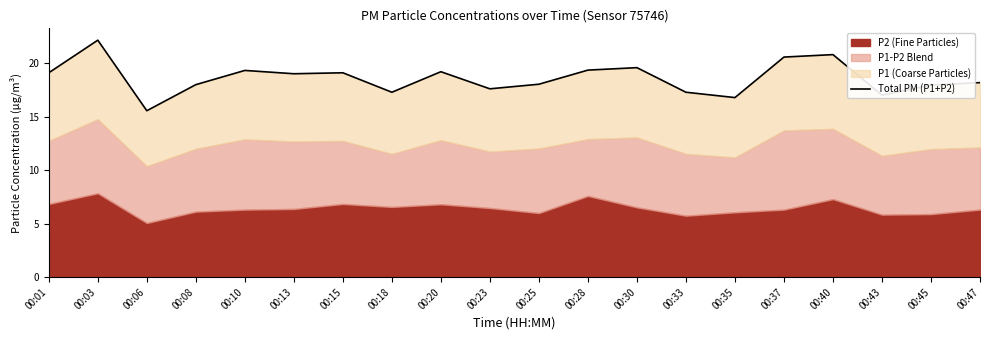

At which label is the value closest to 18?

00:08